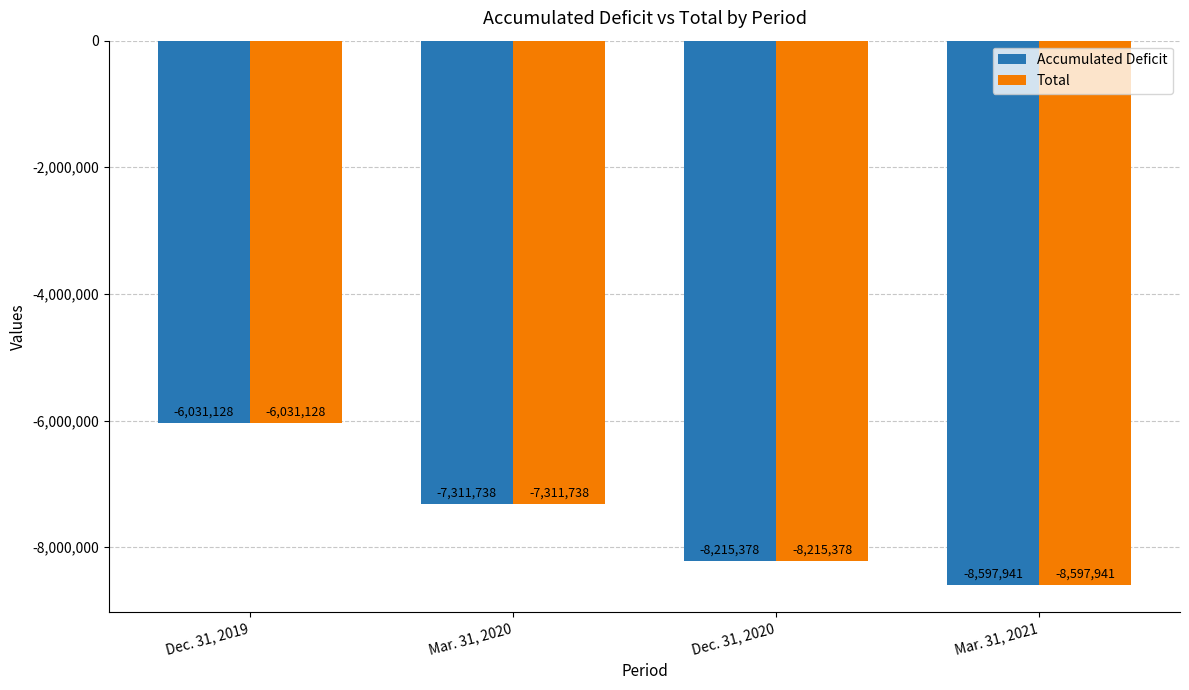

What is the value of the Accumulated Deficit bar at the 2nd from the left?

-7311738